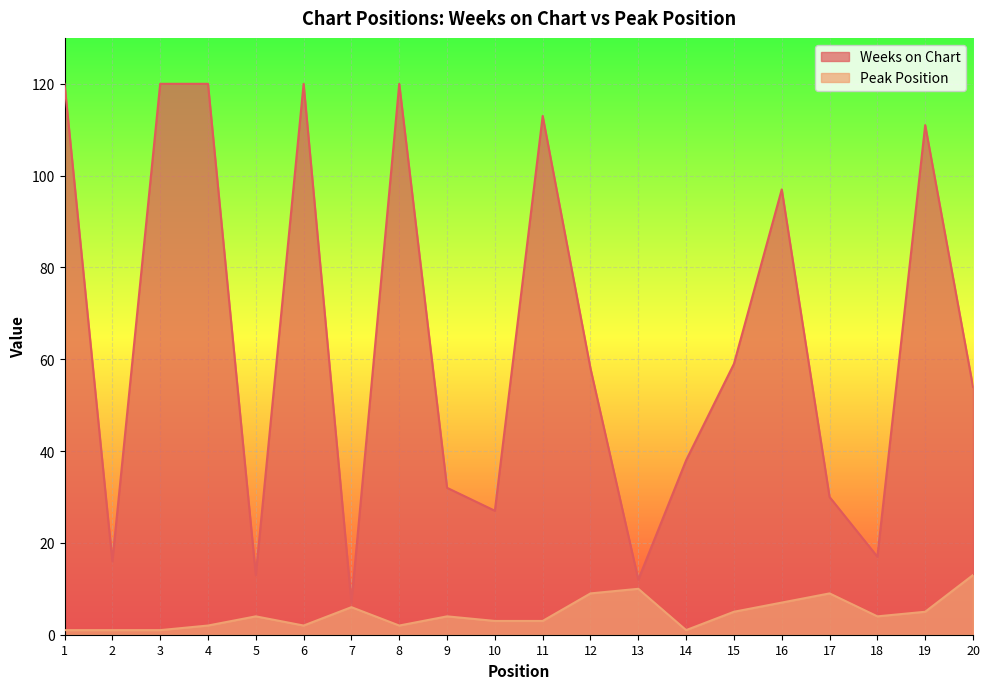

What is the sum of the Peak Position values at 17 and 19?

14